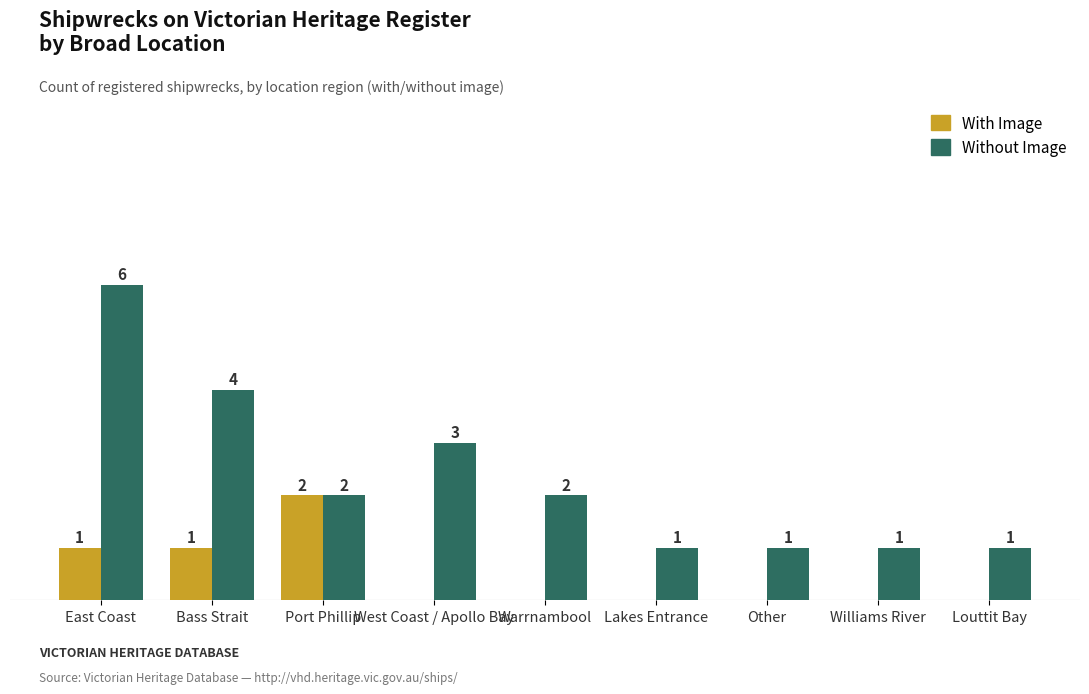

Is the value of With Image at Warrnambool greater than the value of Without Image at Williams River?

No